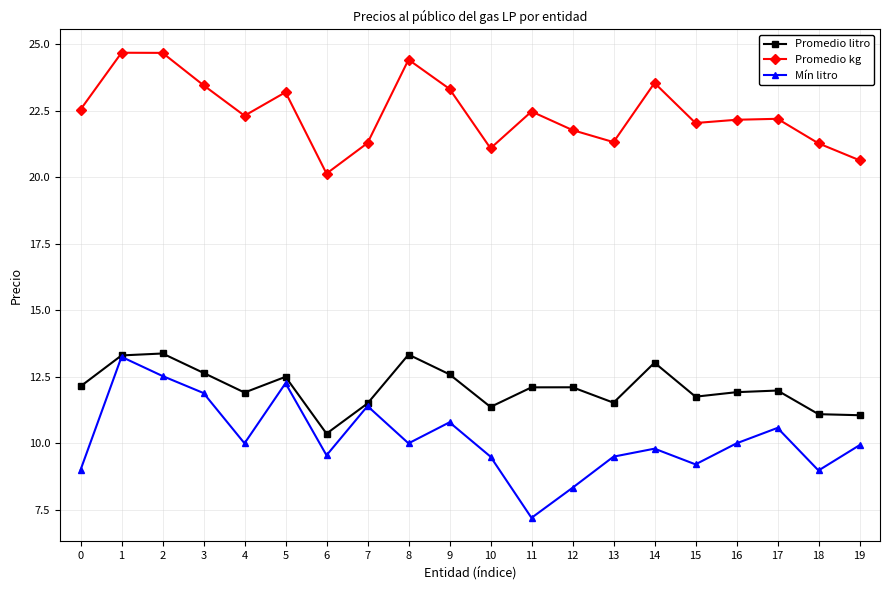

Which series has the largest range (max minus min)?

Mín litro